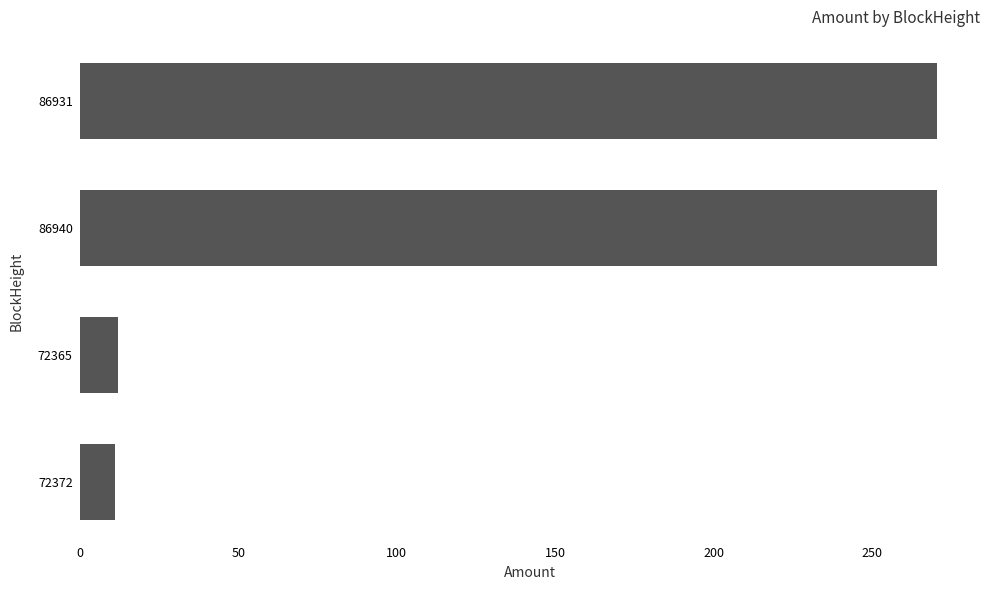

At which label is the value closest to 140?

72365